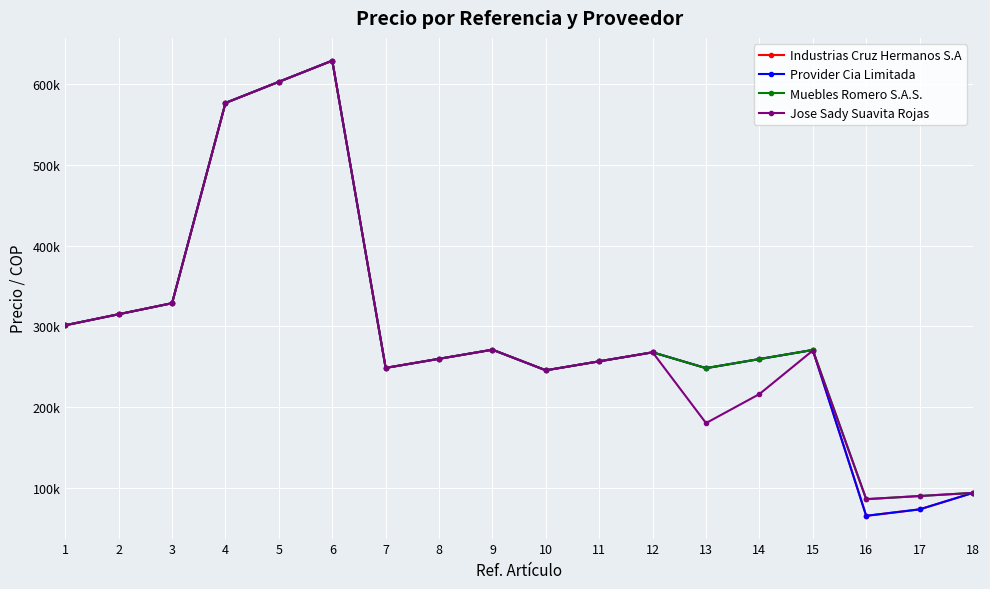

Which series has the largest range (max minus min)?

Industrias Cruz Hermanos S.A